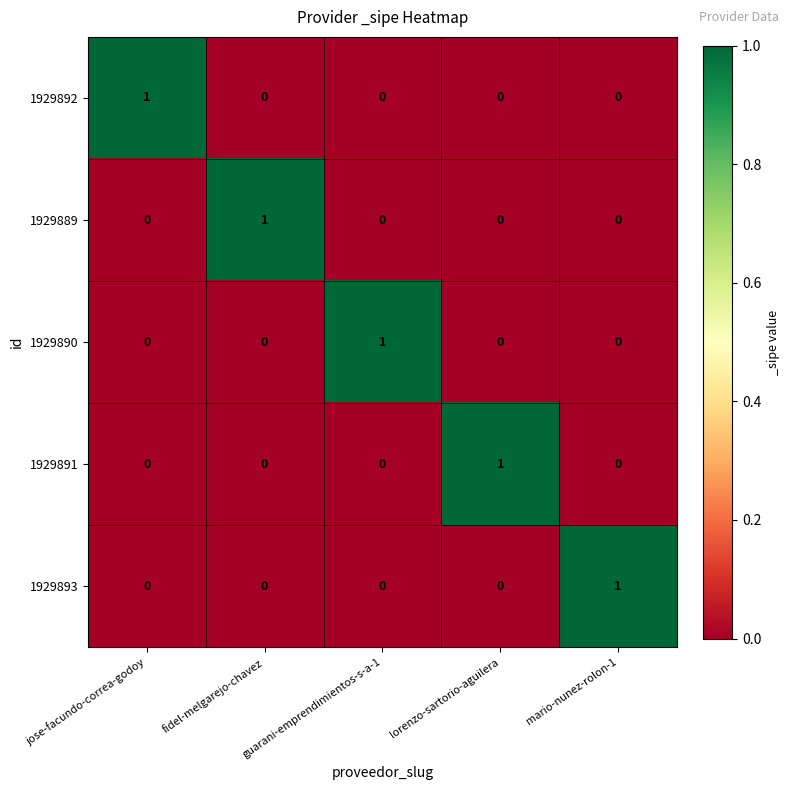

The 1929893 series shows 0 at fidel-melgarejo-chavez. True or false?

True